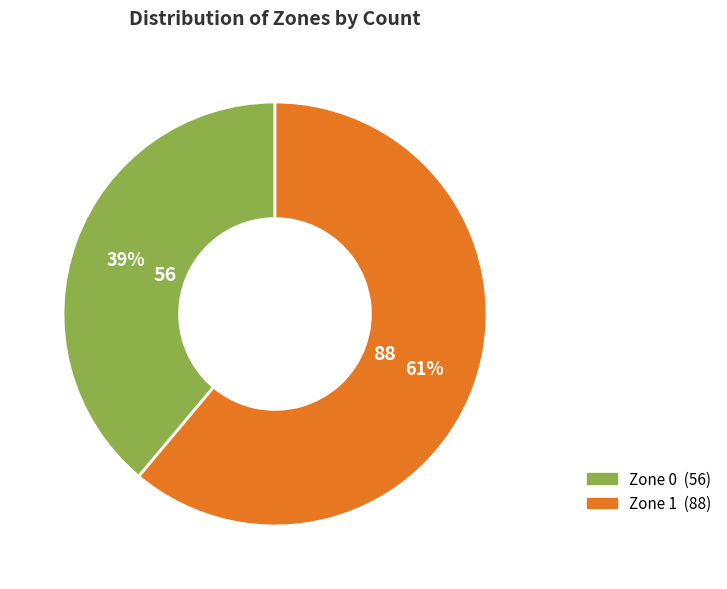

To the nearest percent, what percentage of the pie is Zone 0?

39%